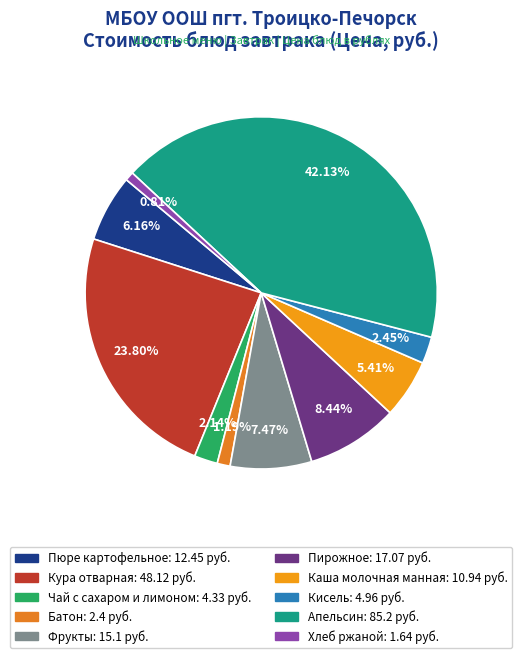

Does Кура отварная account for over 50% of the chart?

No